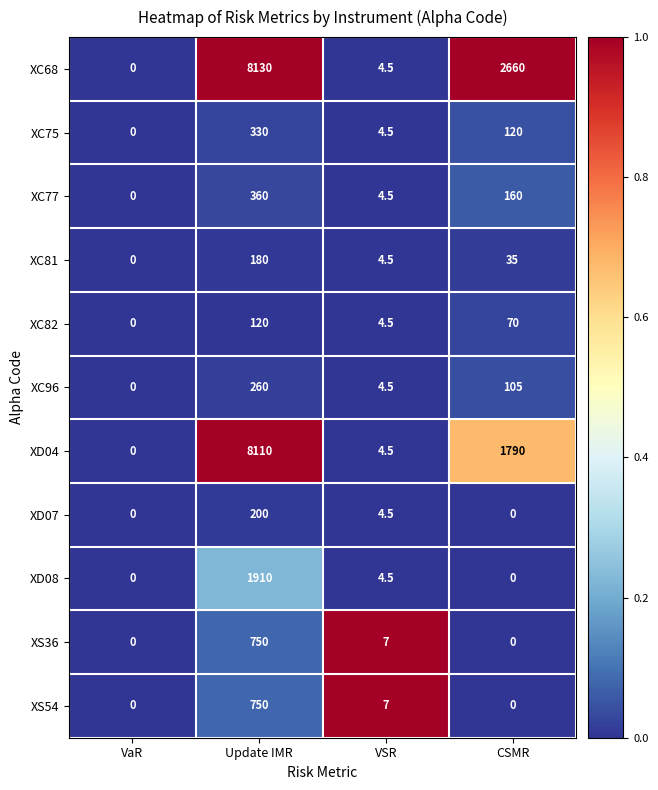

Rank the categories by XC77 value from highest to lowest.

Update IMR, CSMR, VSR, VaR